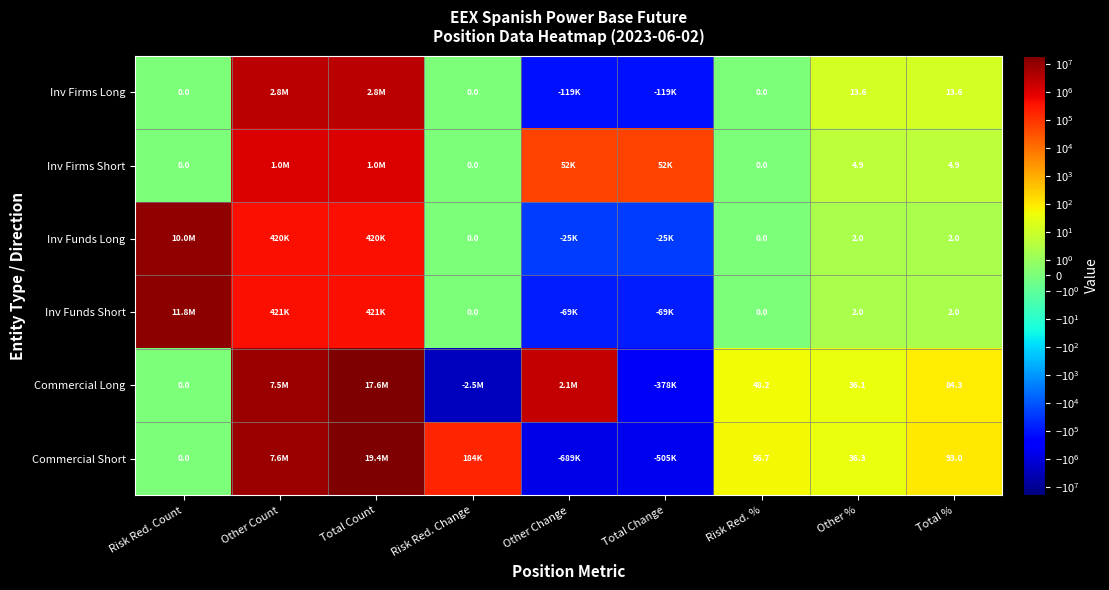

The Commercial Short series shows 84.3 at Risk Red. %. True or false?

False